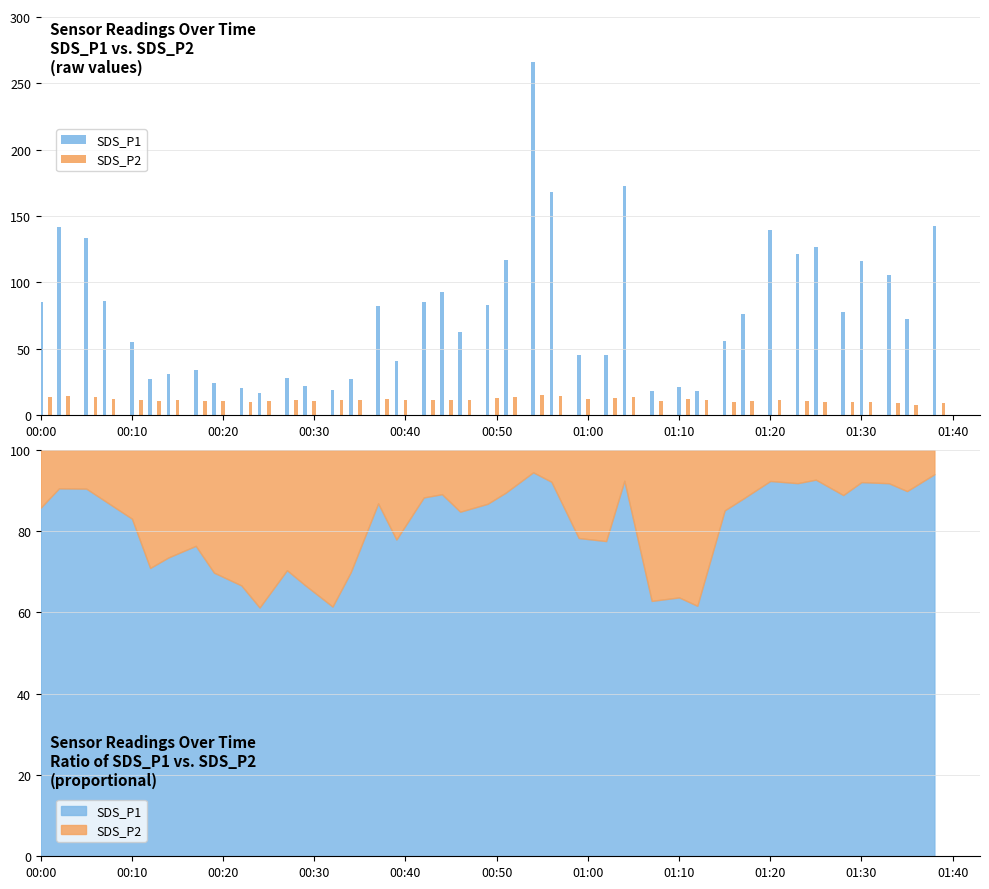

Reading right to left, transcribe all the data shown in this chart.

SDS_P1: 142.6	72.2	105.3	116.4	77.8	126.9	121.7	139.4	76.1	56.1	18.3	20.9	18.0	172.4	45.3	45.6	167.7	265.9	117.2	83.4	62.5	93.0	85.6	41.1	82.2	27.4	18.9	22.1	28.2	16.6	20.4	24.6	34.3	31.4	27.2	55.1	86.0	133.4	141.6	85.3
SDS_P2: 9.1	8.1	9.4	10.0	9.7	10.0	10.8	11.5	10.4	9.8	11.4	11.9	10.7	14.1	13.1	12.6	14.2	15.4	13.7	12.7	11.2	11.3	11.3	11.6	12.4	11.8	11.8	11.0	11.8	10.5	10.2	10.7	10.6	11.3	11.1	11.2	12.2	14.0	14.8	14.1